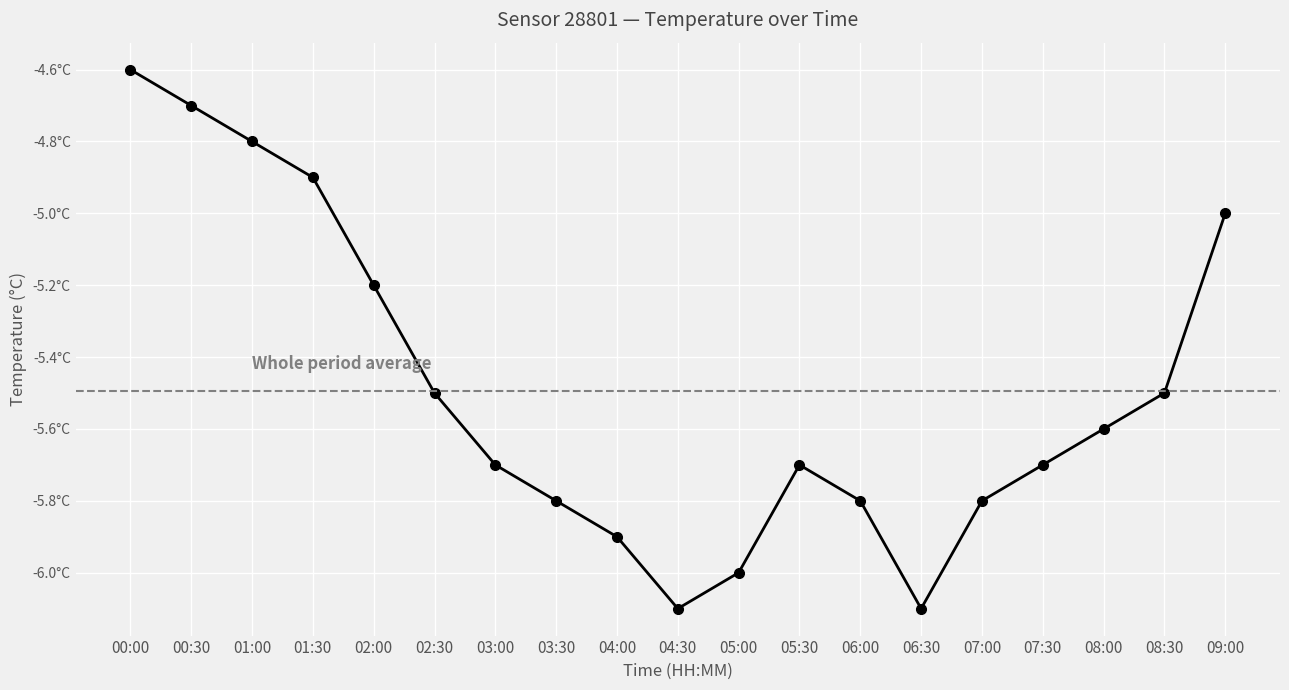

Where is the first local maximum?

05:30